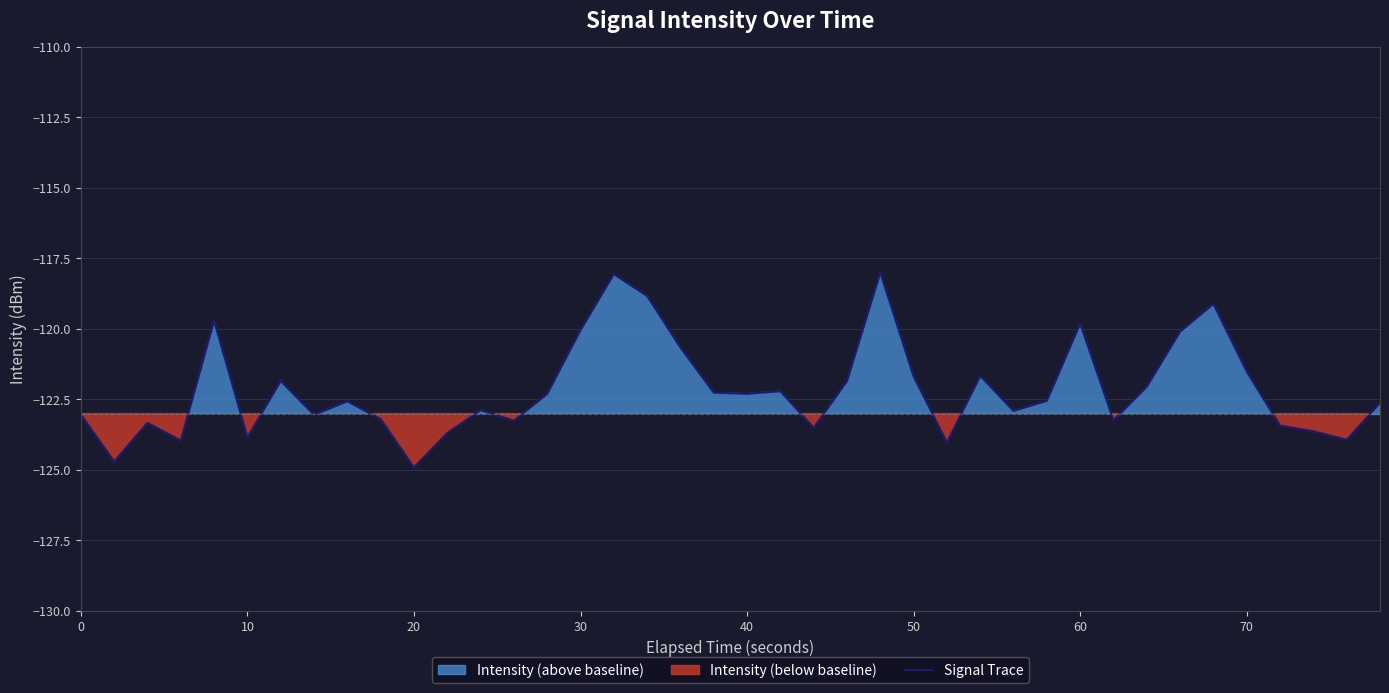

What is the highest value of the Signal Trace series?

-118.0